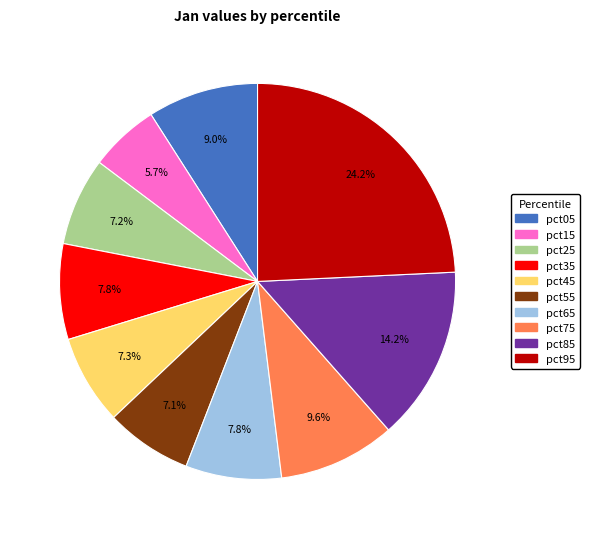

To the nearest percent, what percentage of the pie is pct45?

7%